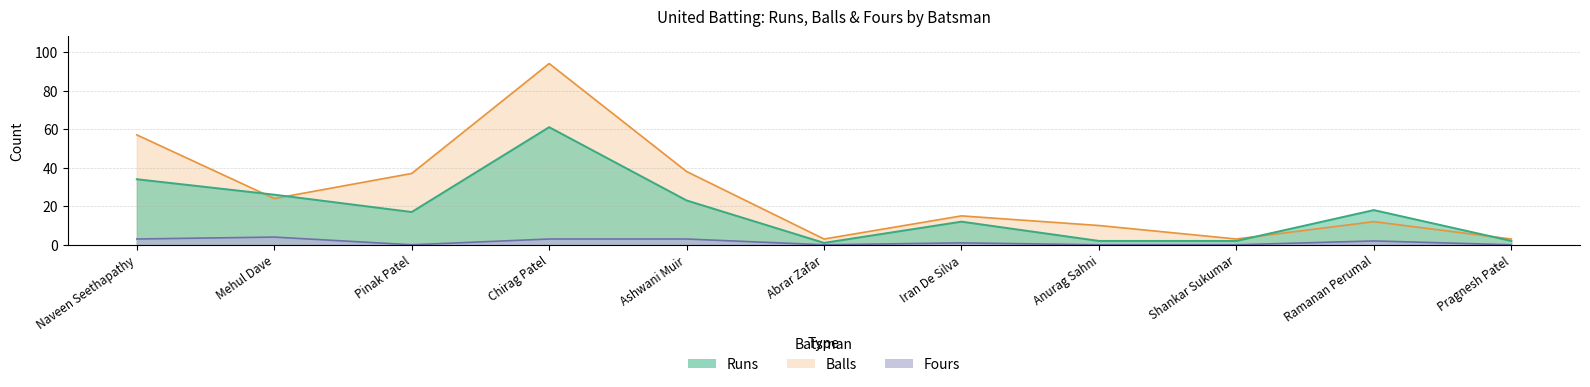

What is the value of the Balls point at the 10th from the left?

12